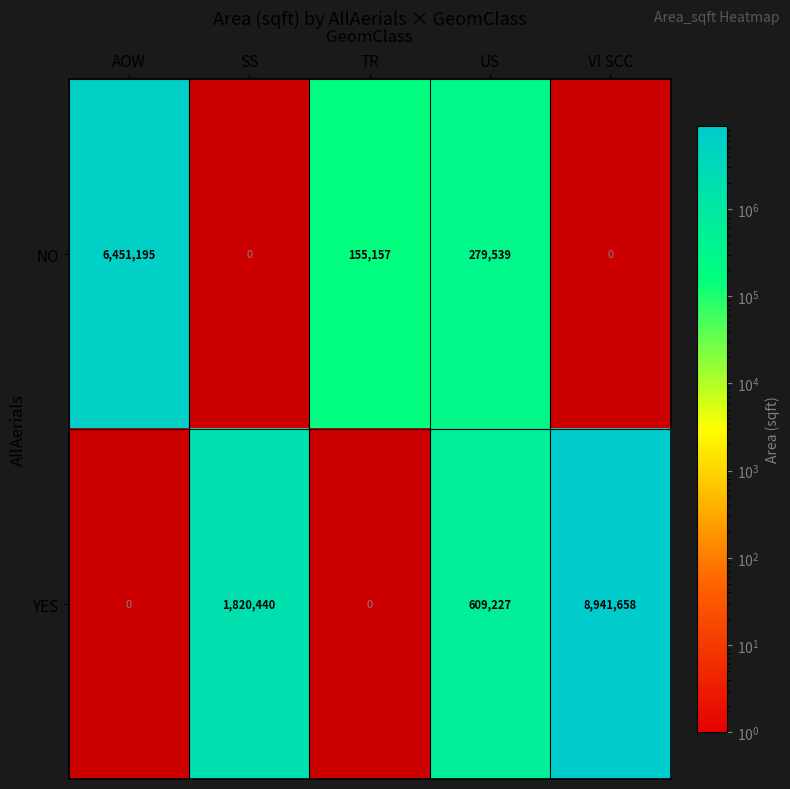

Where does the YES series first go above 609227?

SS